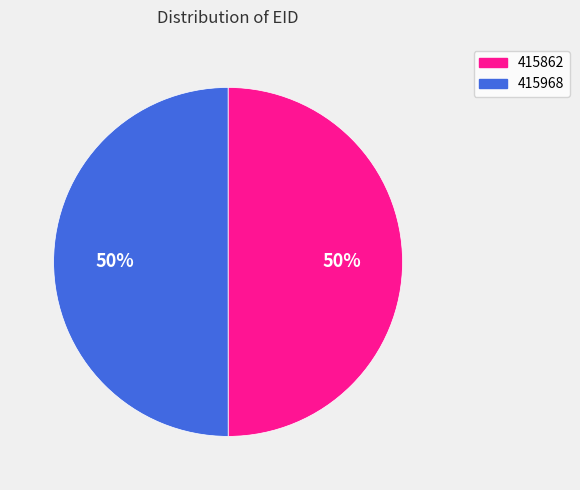

The 415862 slice represents 50% of the pie. True or false?

True